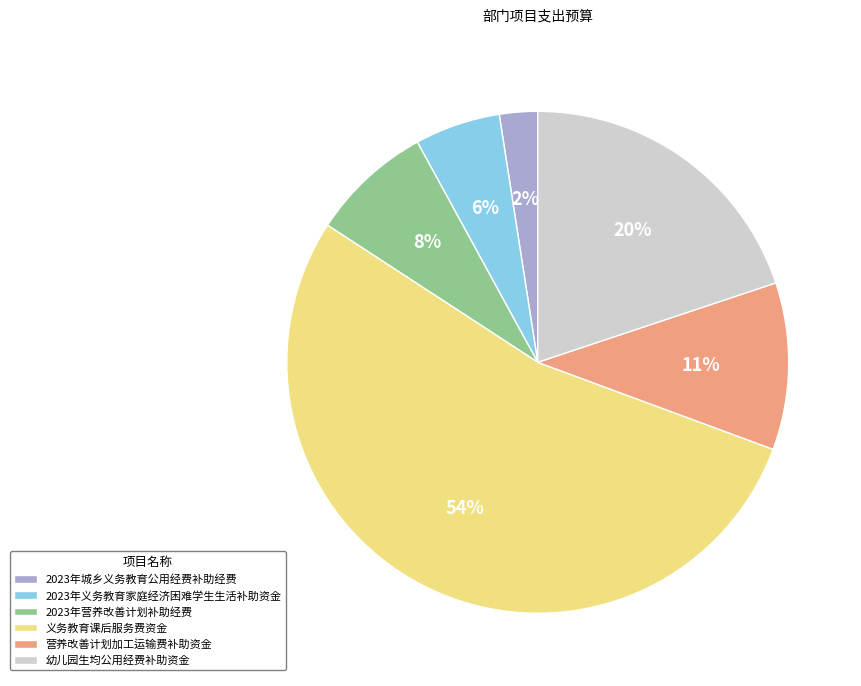

How many slices are in this pie chart?

6